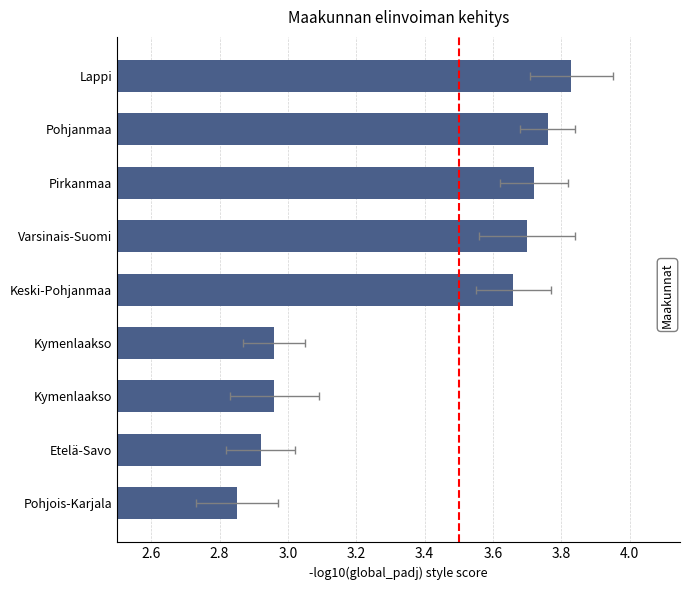

How many values are below 3?

4